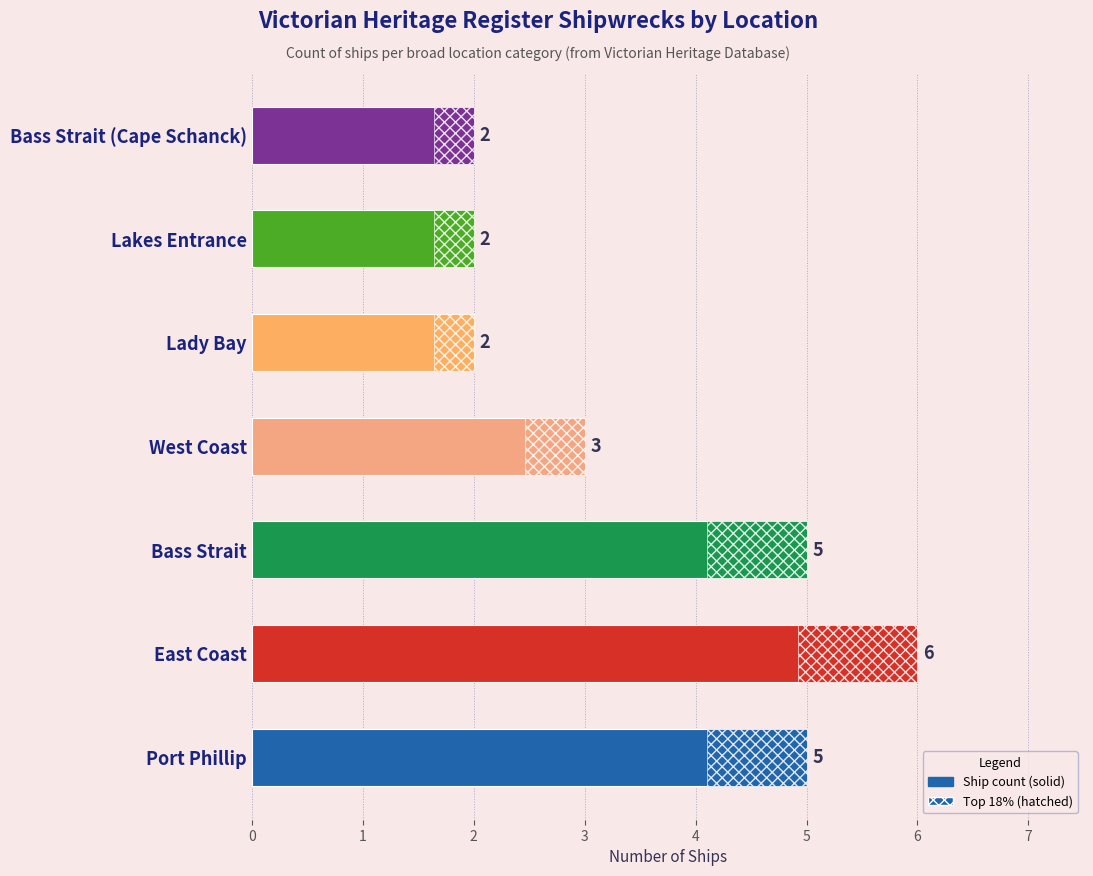

What is the sum of the values at Bass Strait (Cape Schanck) and East Coast?

8